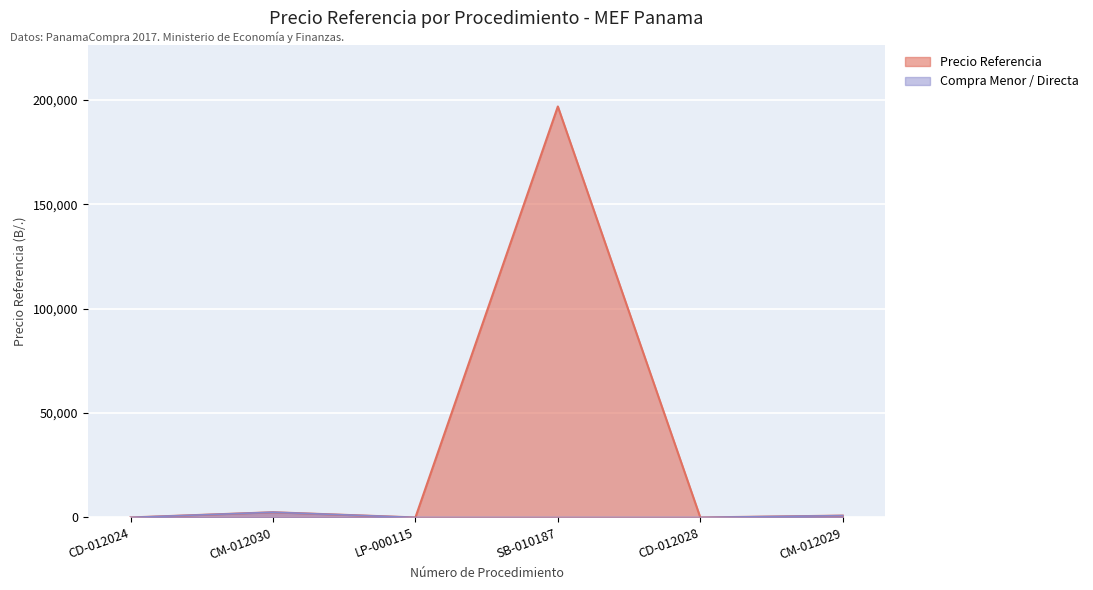

What is the maximum value shown in the chart?

196819.5